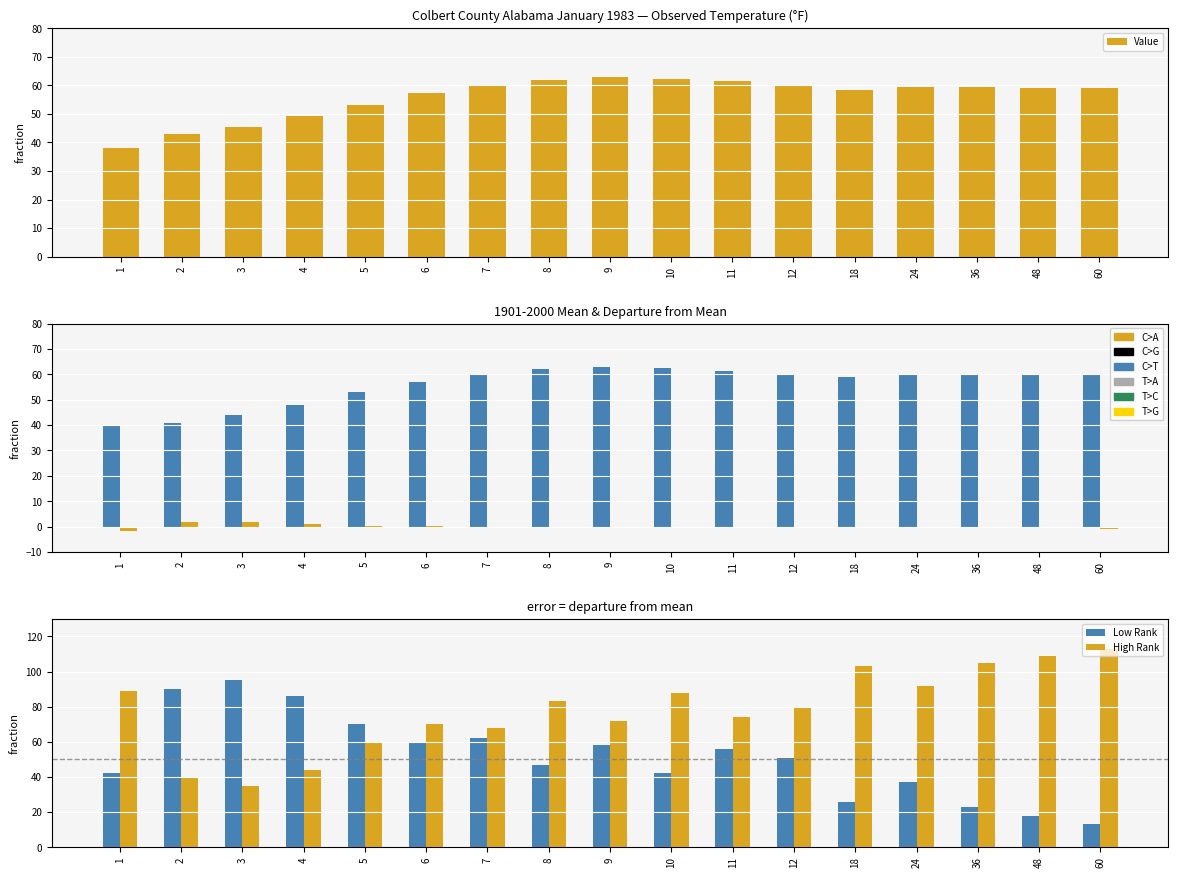

Read the Value value at 8.

61.9